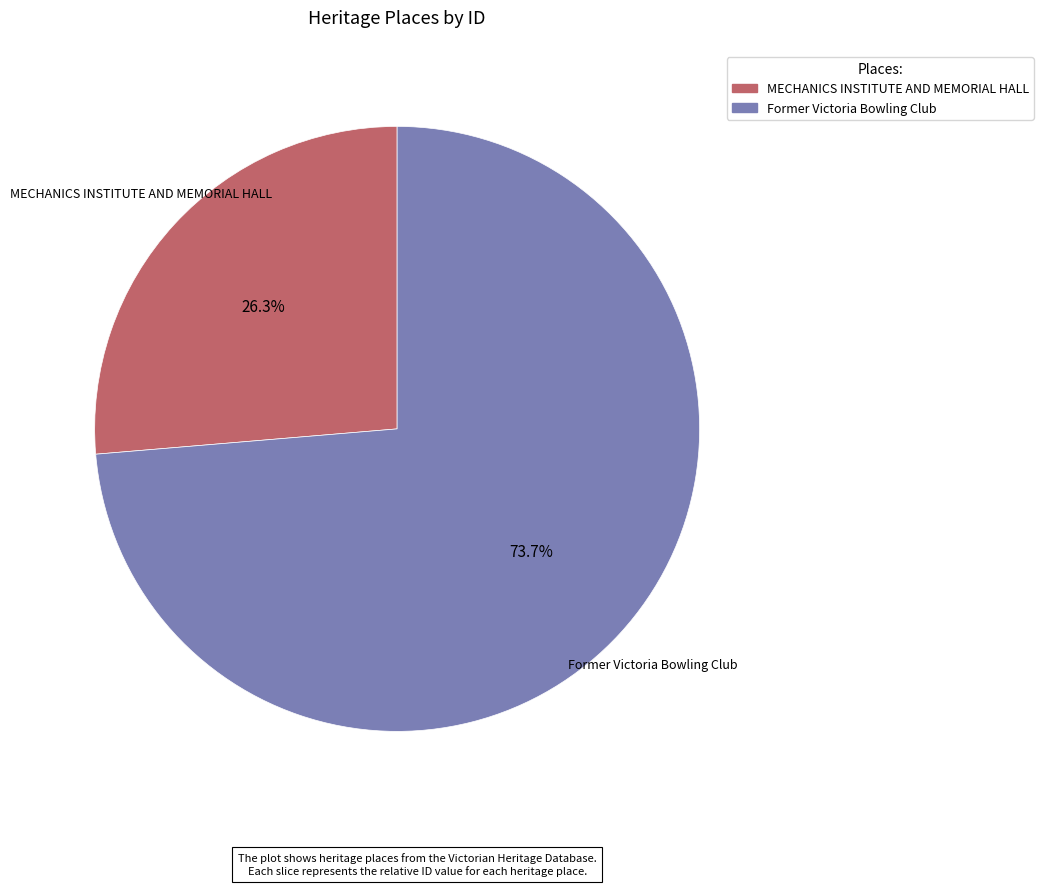

What is the majority slice?

Former Victoria Bowling Club